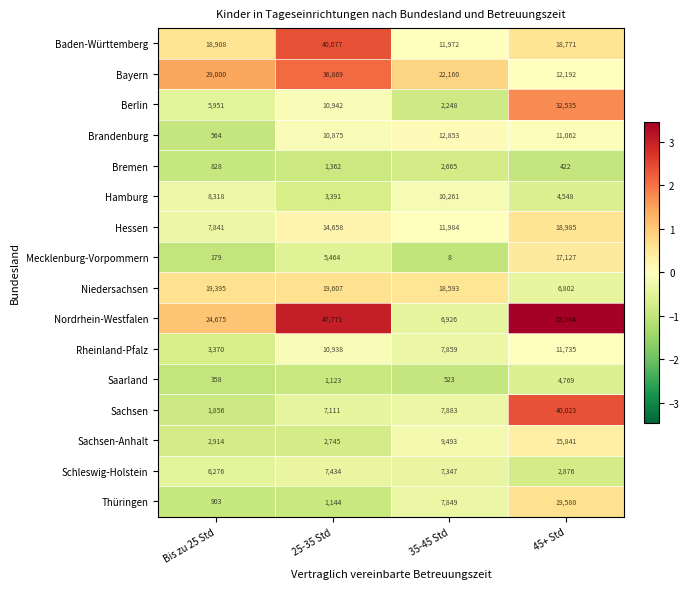

What is the highest value of the Schleswig-Holstein series?

7434